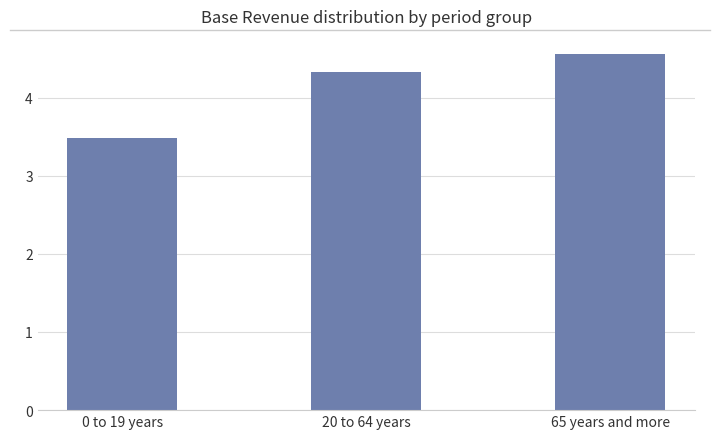

How many bars are there in total?

3